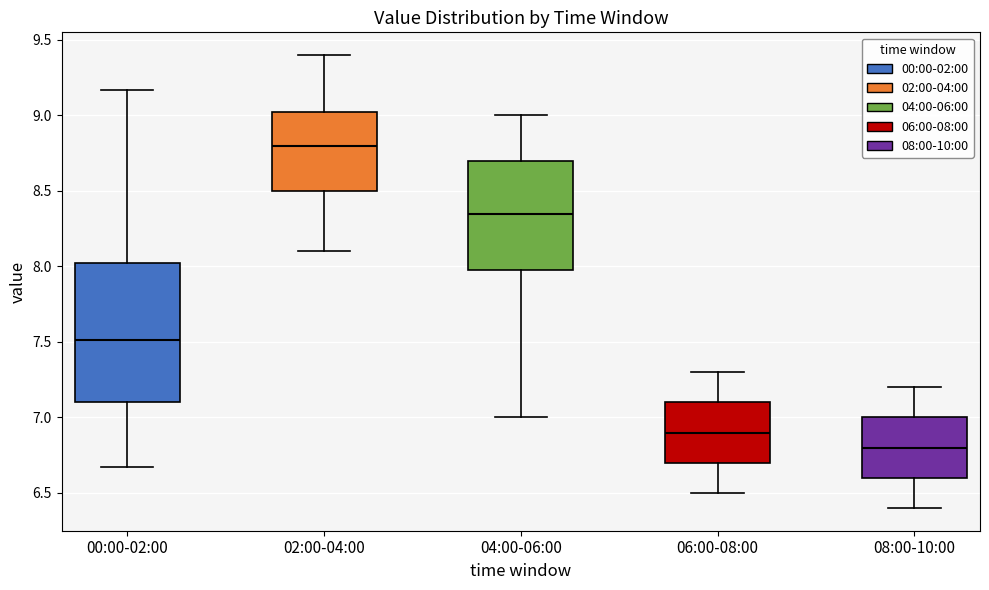

Where does the upper whisker of the box for 08:00-10:00 end on the y-axis? The values are not printed on the chart, so give them approximately, as read against the axis.

7.20